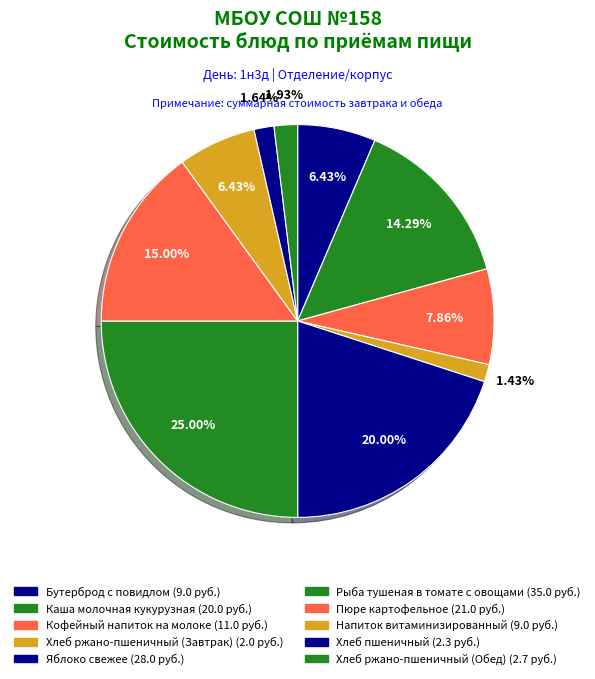

How many segments does this pie chart have?

10